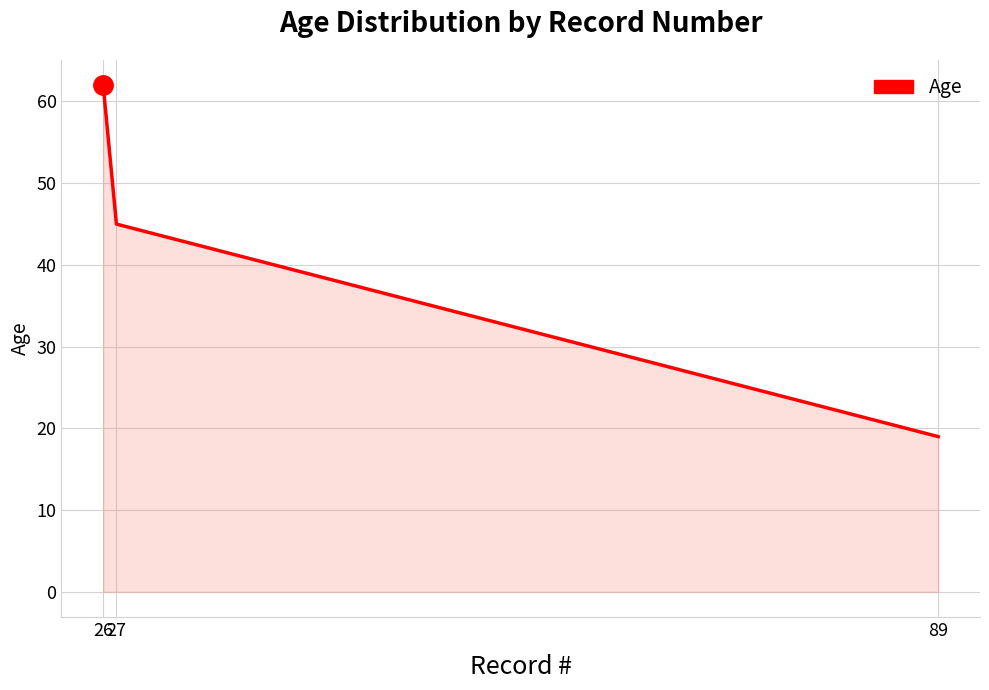

How many categories are shown in the chart?

3